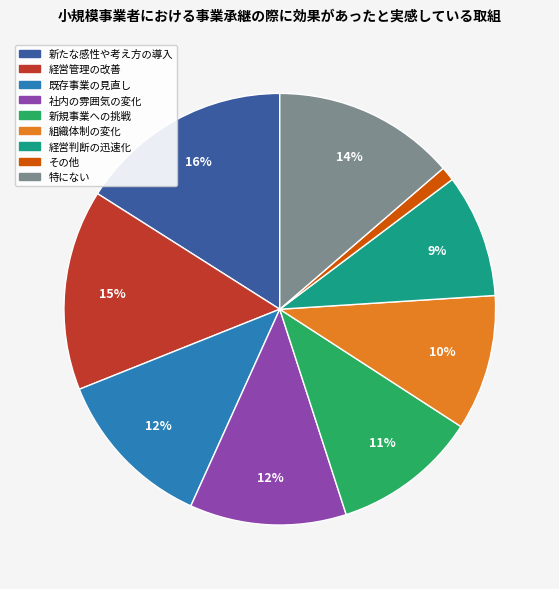

How many slices are in this pie chart?

9